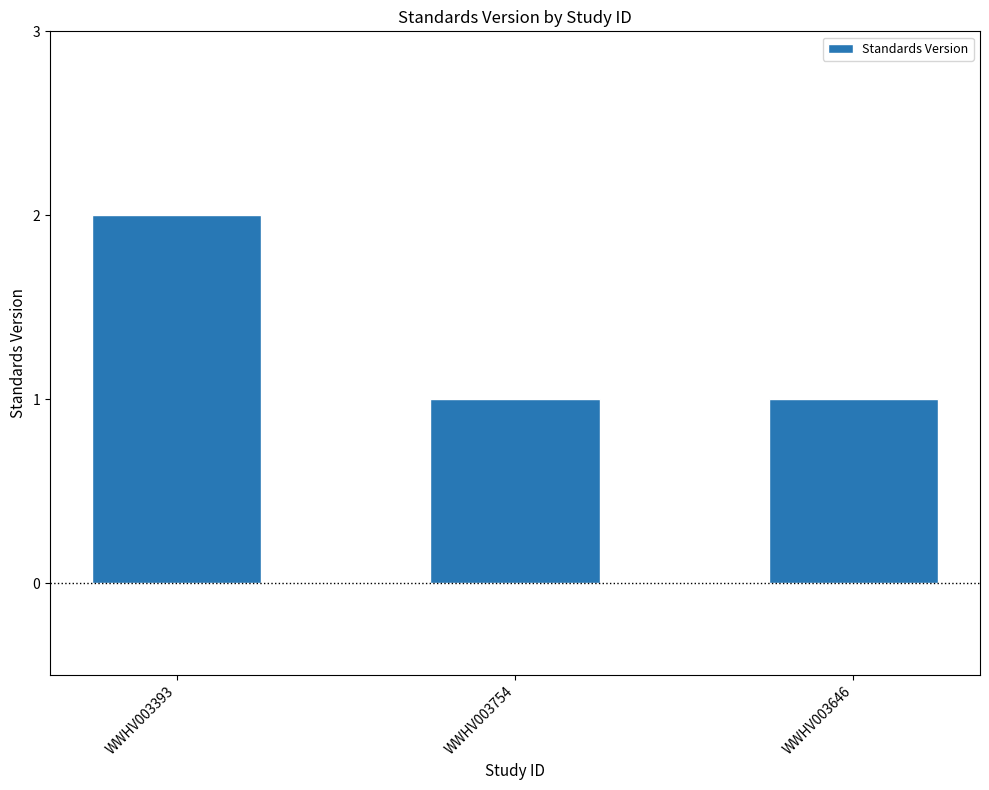

What value does the data have at WWHV003393?

2